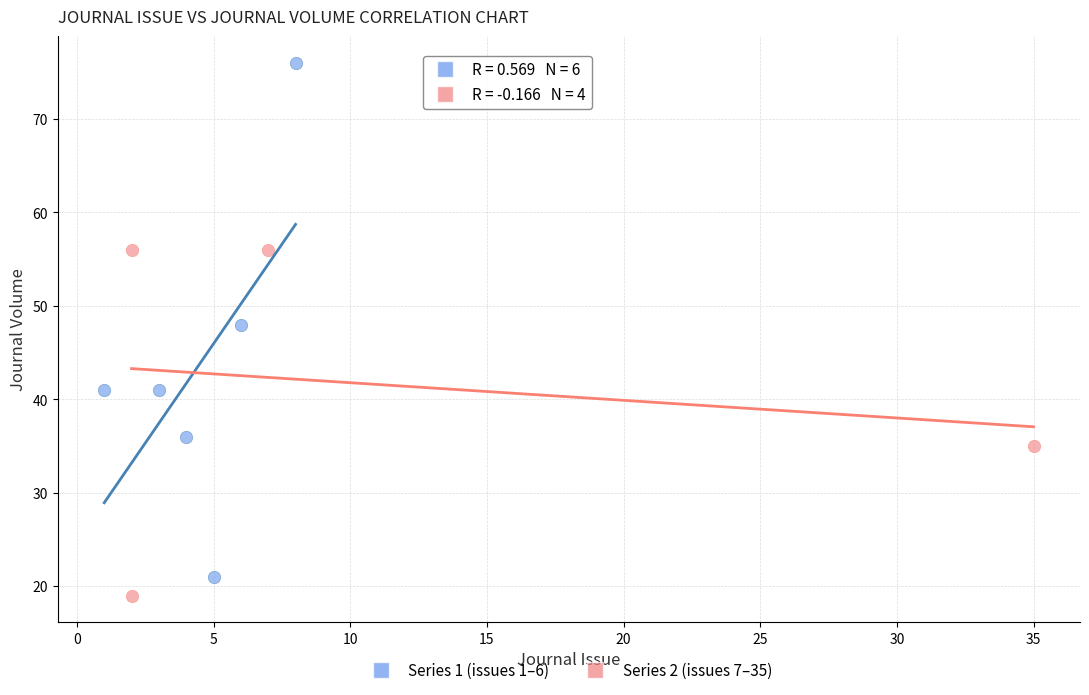

Which series has the largest Y range (max minus min)?

Series 1 (issues 1–6)